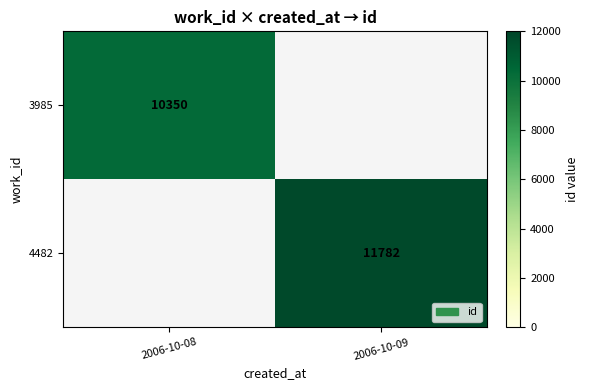

Is the value of 3985 at 2006-10-08 greater than the value of 4482 at 2006-10-09?

No